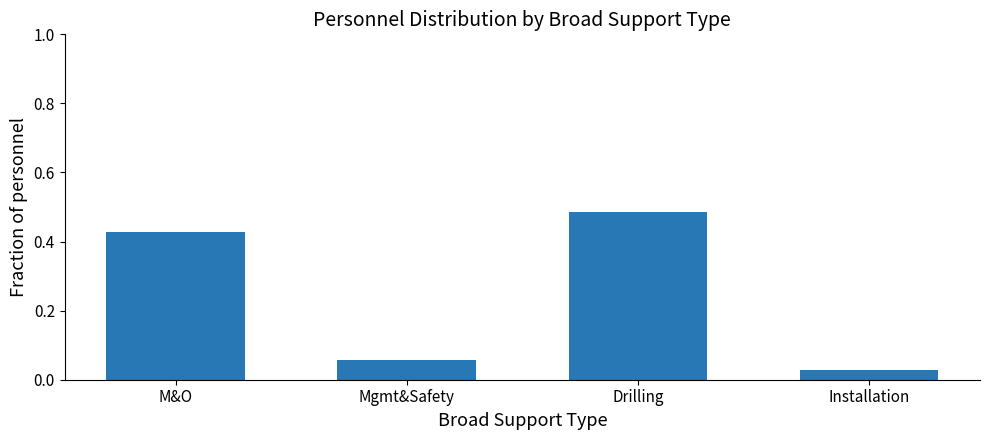

List the labels in order of value, largest first.

Drilling, M&O, Mgmt&Safety, Installation